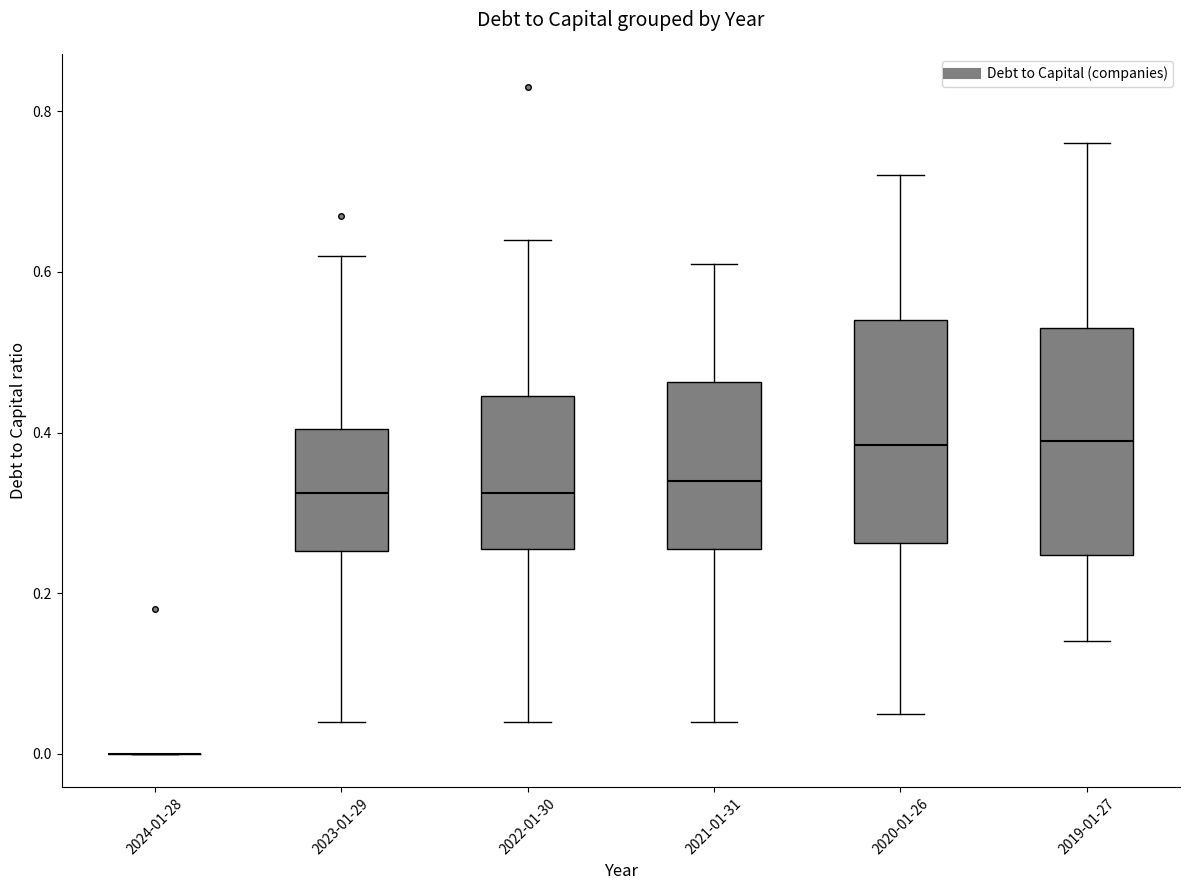

Reading left to right, transcribe this box plot: for each box, give where its median line is, the range the box spans, and where its two whiskers end, as read against the y-axis. The values are not printed on the chart, so give them approximately, as read against the axis.

2024-01-28: box collapsed to a line at 0.00, whiskers 0.00 to 0.00
2023-01-29: median 0.32, box 0.26 to 0.40, whiskers 0.04 to 0.62
2022-01-30: median 0.32, box 0.26 to 0.44, whiskers 0.04 to 0.64
2021-01-31: median 0.34, box 0.26 to 0.46, whiskers 0.04 to 0.62
2020-01-26: median 0.38, box 0.26 to 0.54, whiskers 0.06 to 0.72
2019-01-27: median 0.40, box 0.24 to 0.54, whiskers 0.14 to 0.76